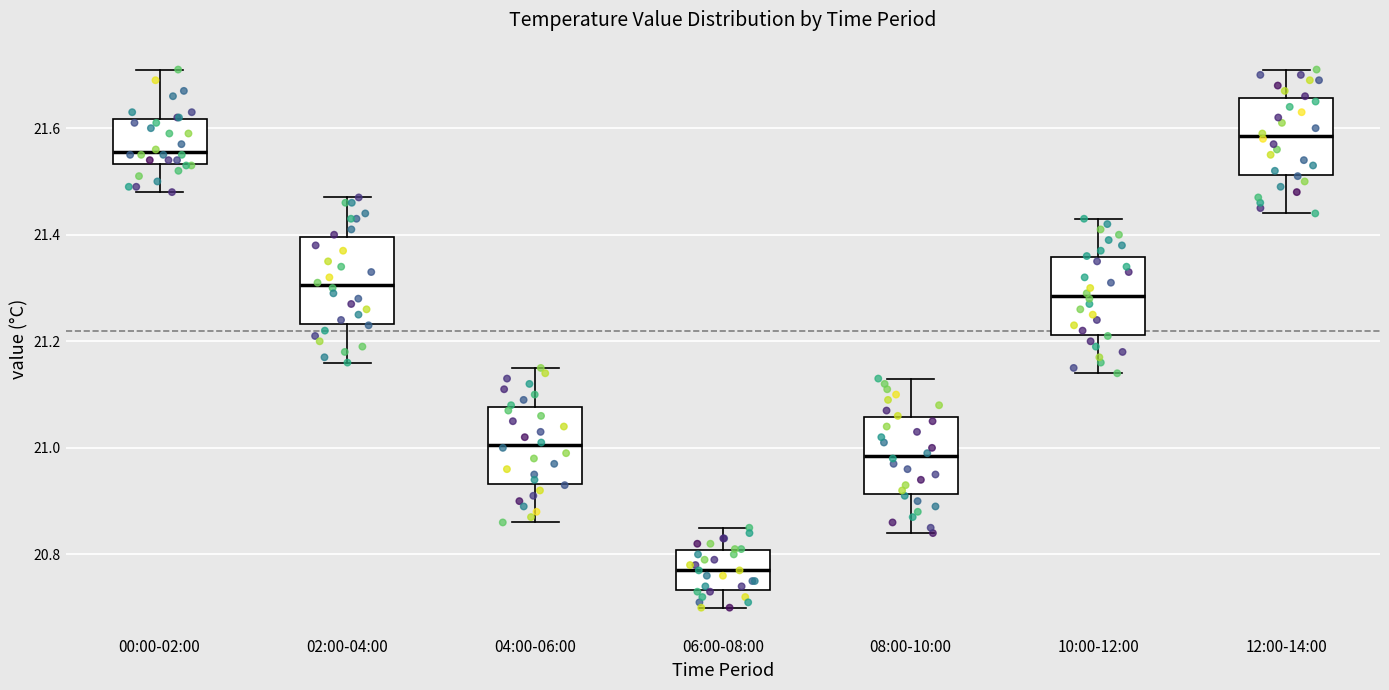

Which box's median line is the highest?

12:00-14:00